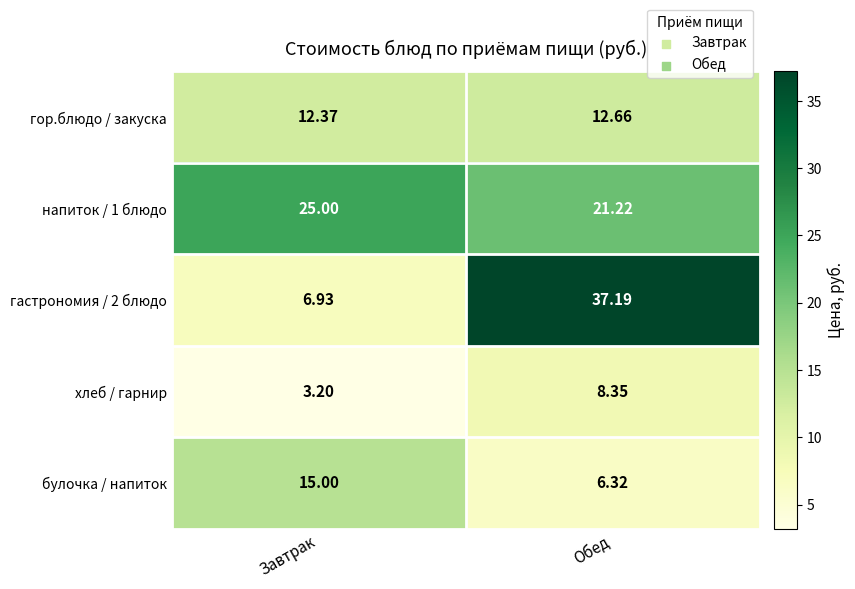

List the labels in order of напиток / 1 блюдо value, largest first.

Завтрак, Обед